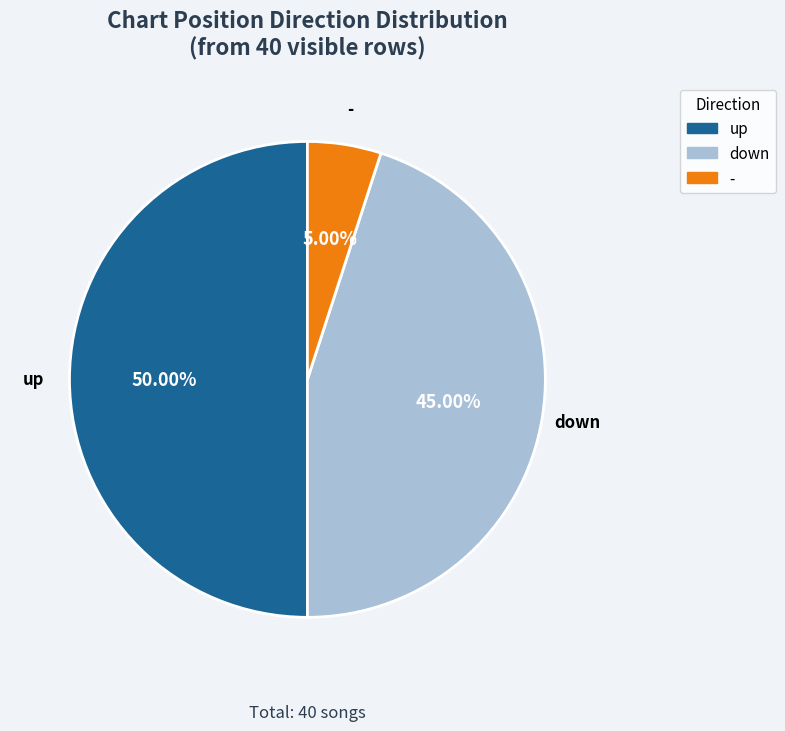

Does - account for over 50% of the chart?

No